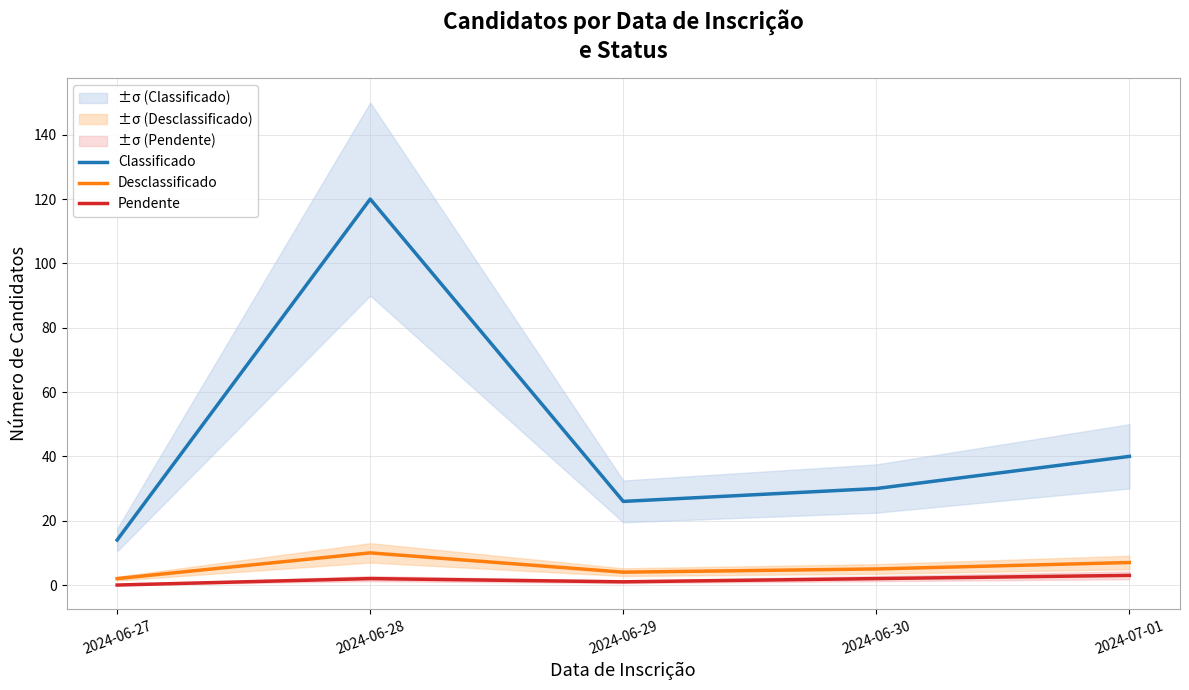

Does the chart display data point markers on the line(s)?

No